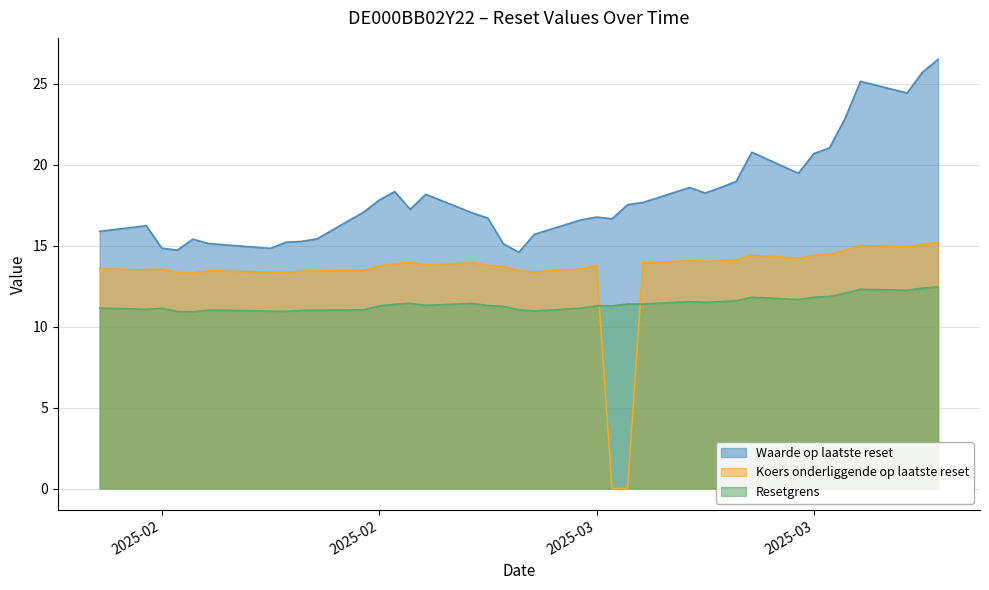

What is the sum of all Waarde op laatste reset values?

702.2